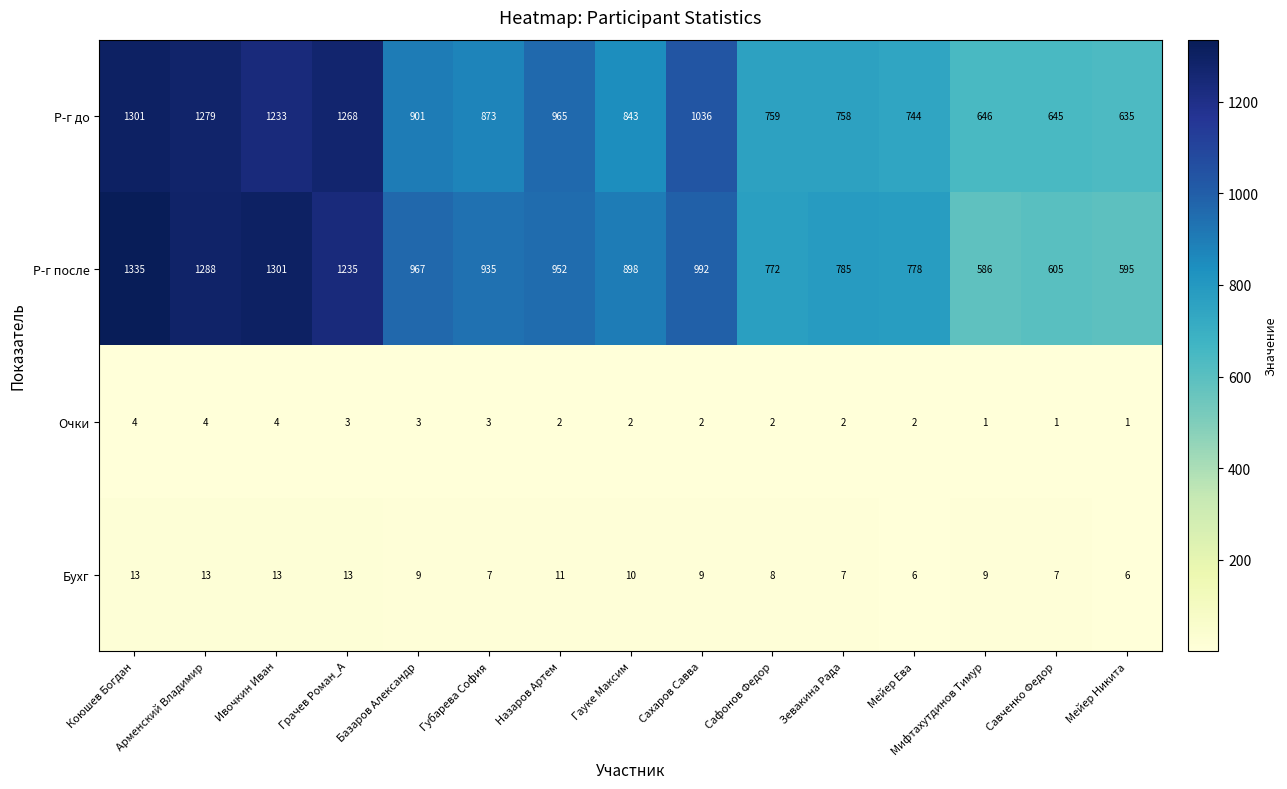

What is the difference between the second highest and second lowest values in the Р-г до series?

634